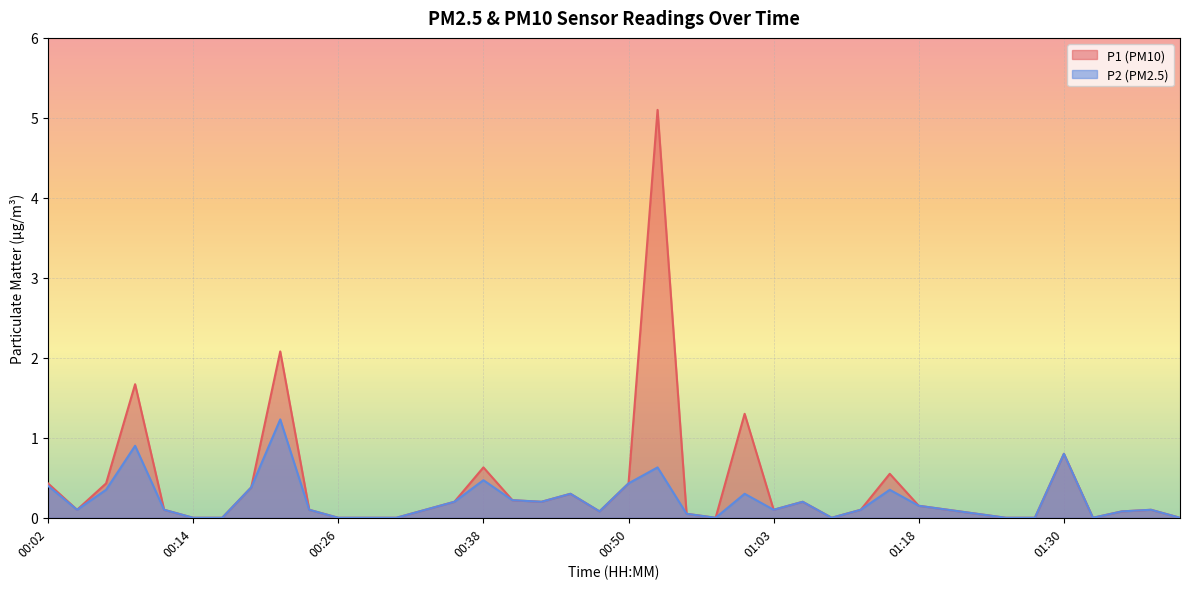

The P1 series shows -3.3 at 01:10. True or false?

False